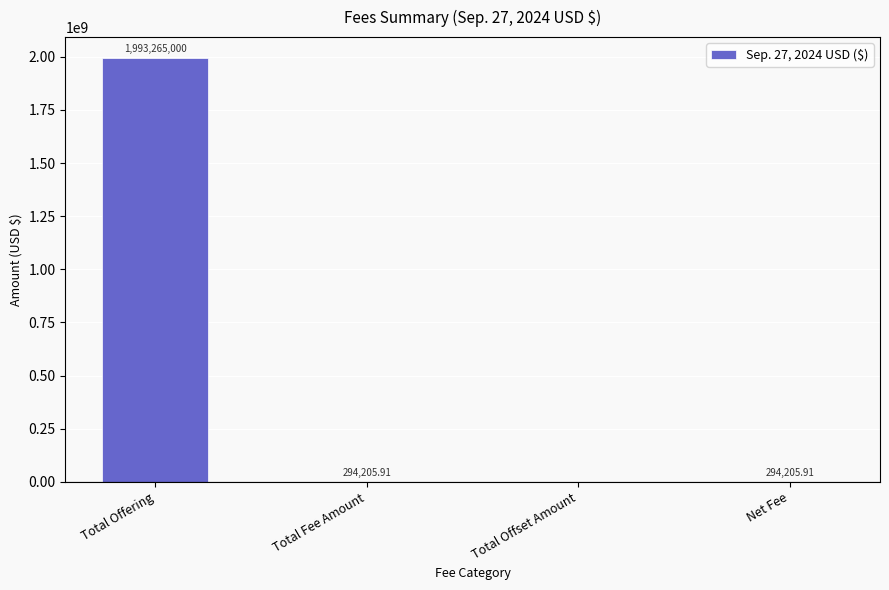

The chart shows a value of 0.0 at Total Offset Amount. True or false?

True